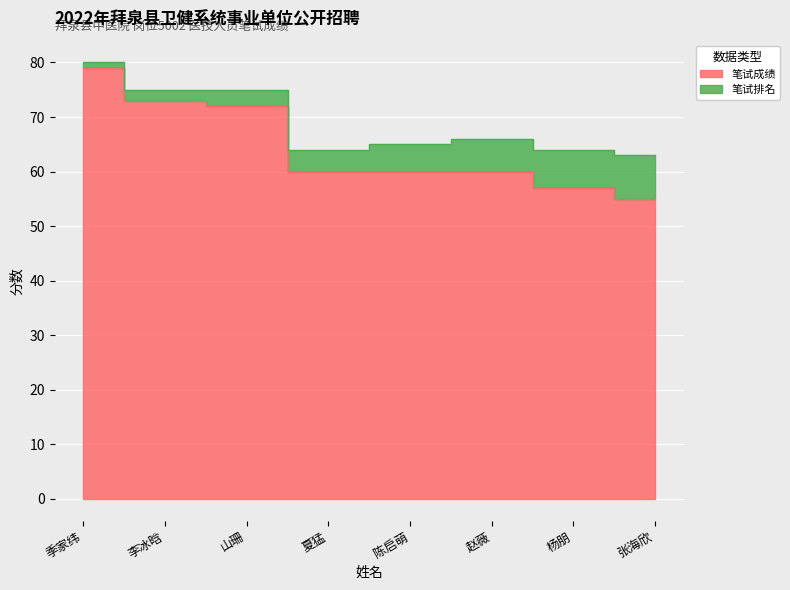

Rank the categories by value from lowest to highest.

张海欣, 杨朋, 夏猛, 陈启萌, 赵薇, 山珊, 李冰晗, 季家纬